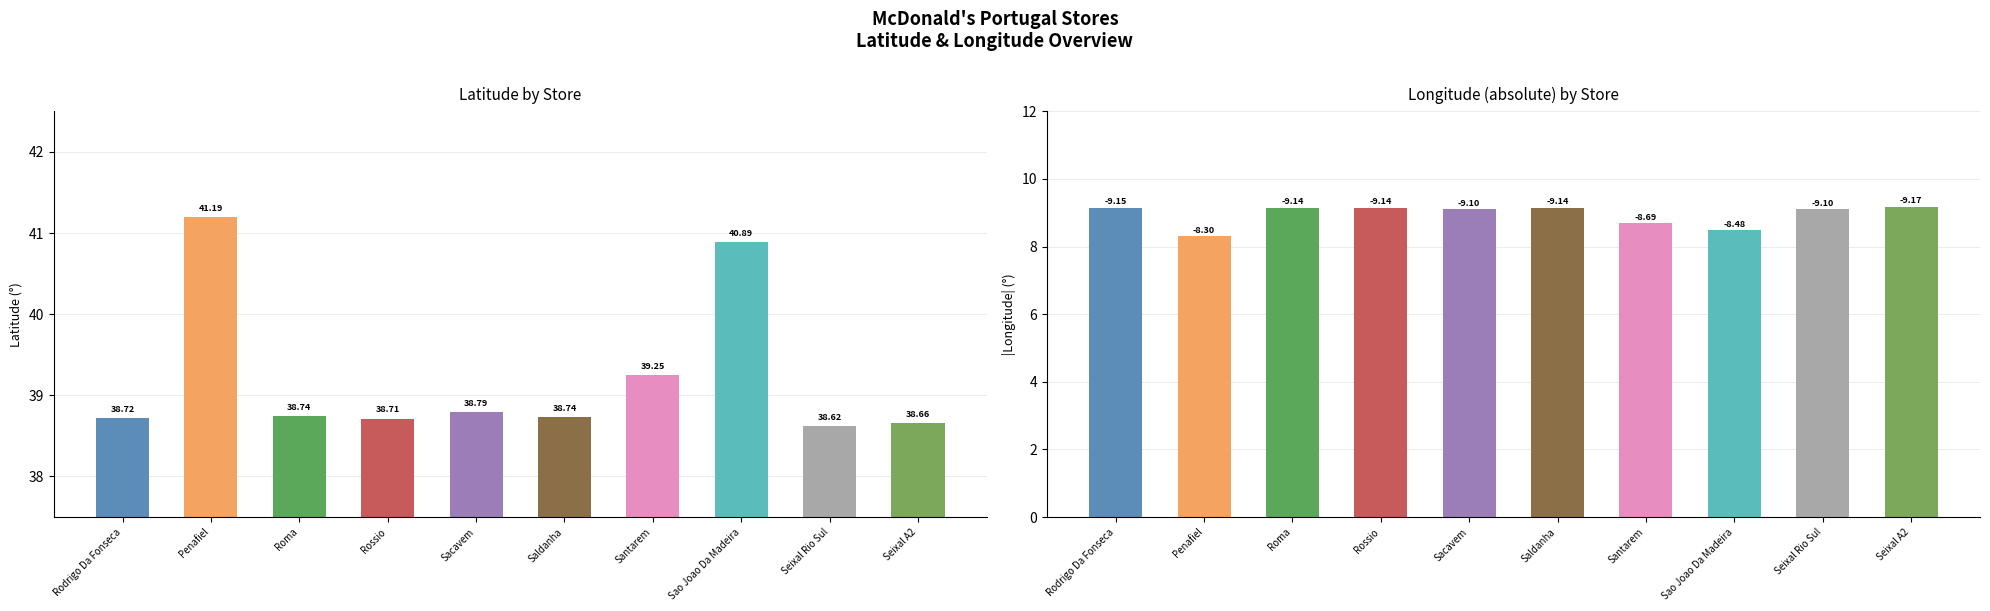

Are the bars grouped side by side (vs. stacked)?

Yes